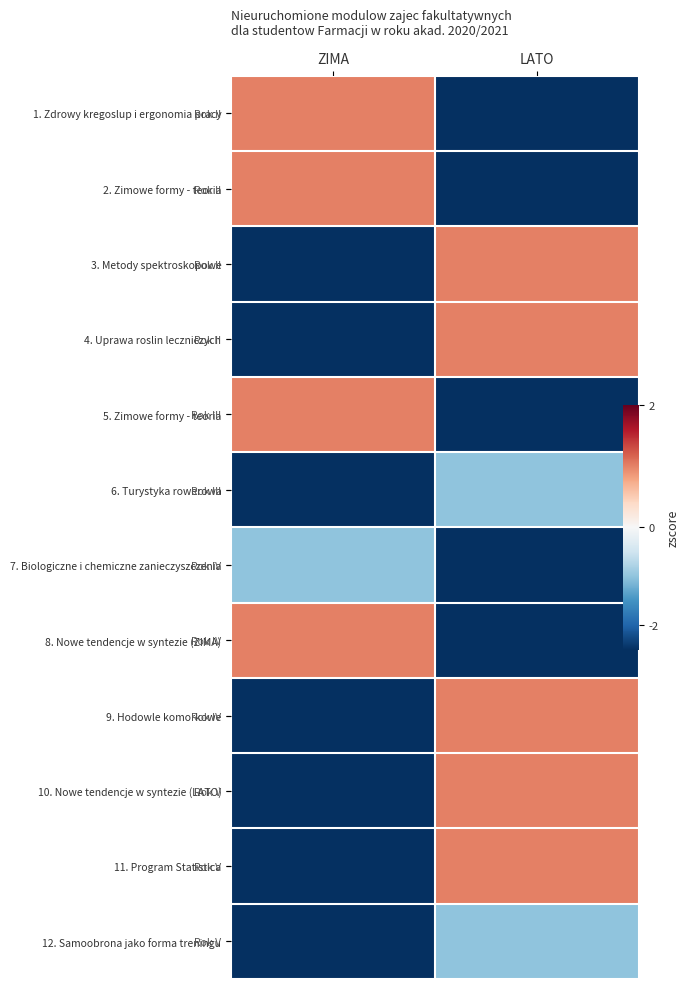

How many data points in 1. Zdrowy kregoslup i ergonomia pracy are less than 1?

1